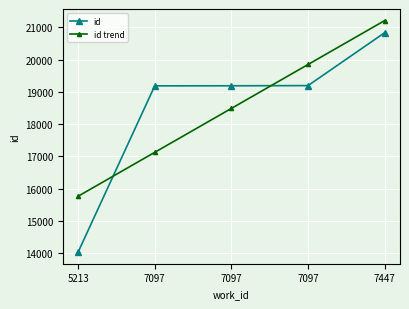

What is the difference between the id values at 7097 and 7447?

1642.0